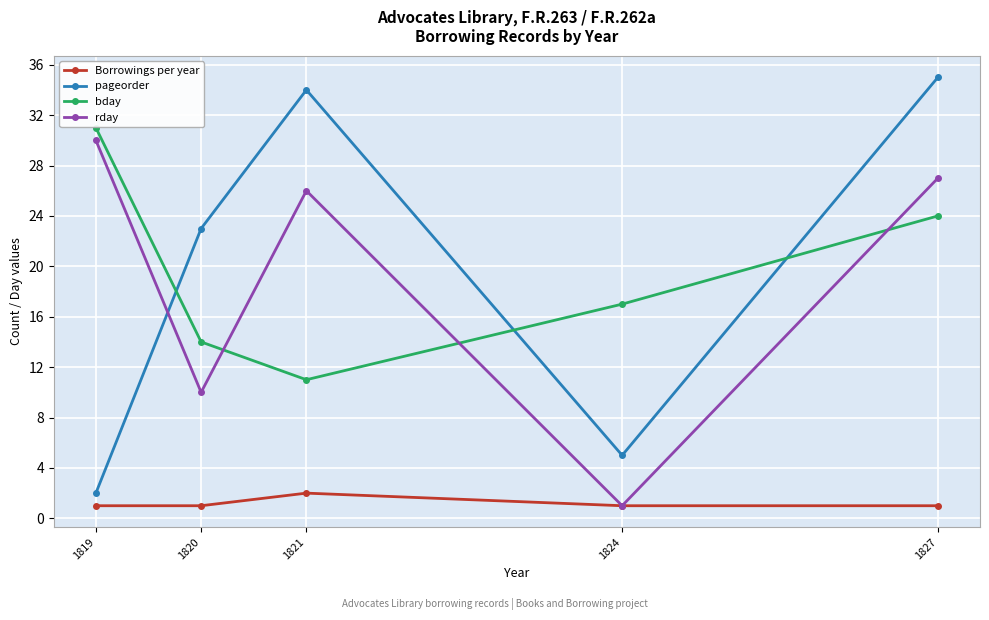

List the labels in order of bday value, smallest first.

1821, 1820, 1824, 1827, 1819